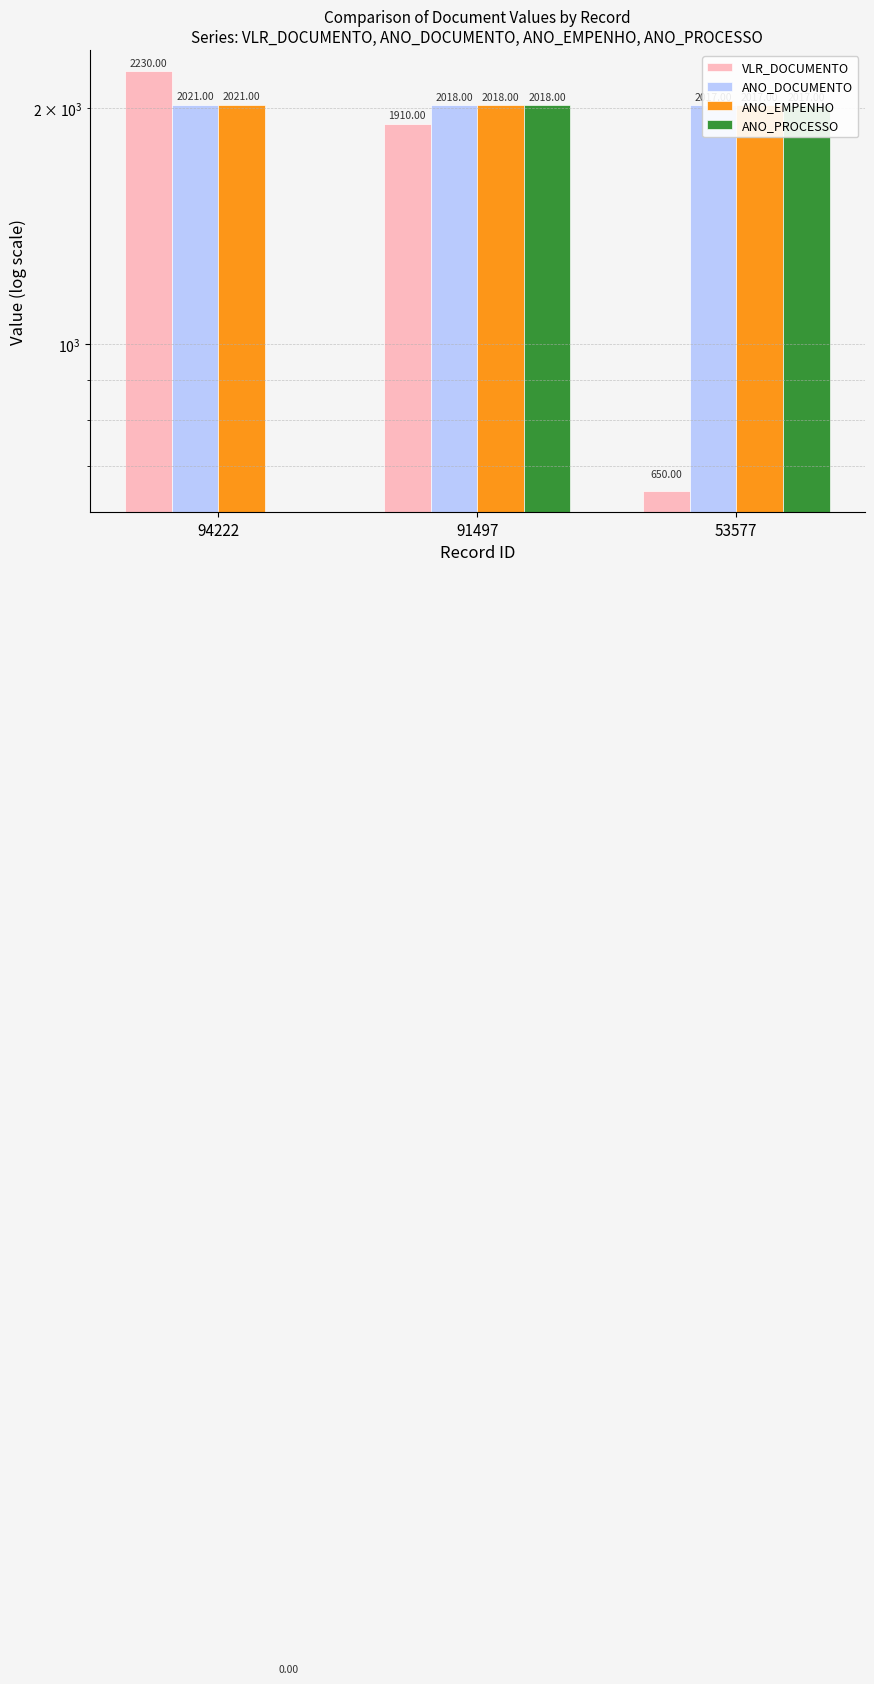

What is the maximum value for ANO_EMPENHO?

2021